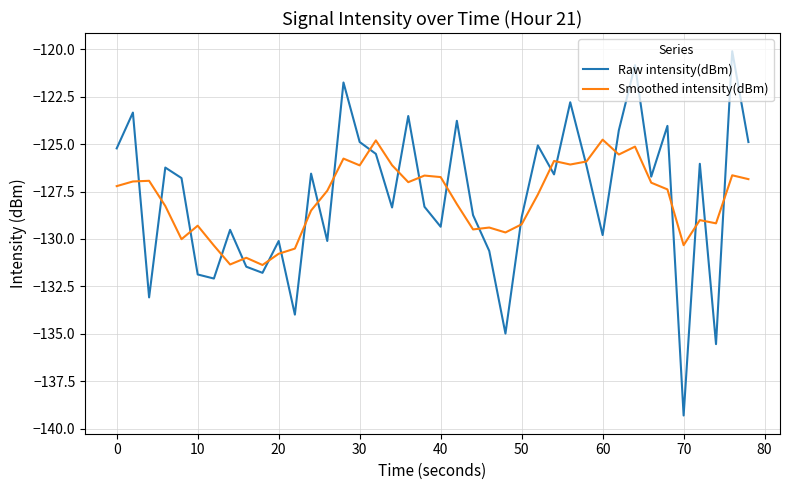

Which series has the largest range (max minus min)?

Raw intensity(dBm)